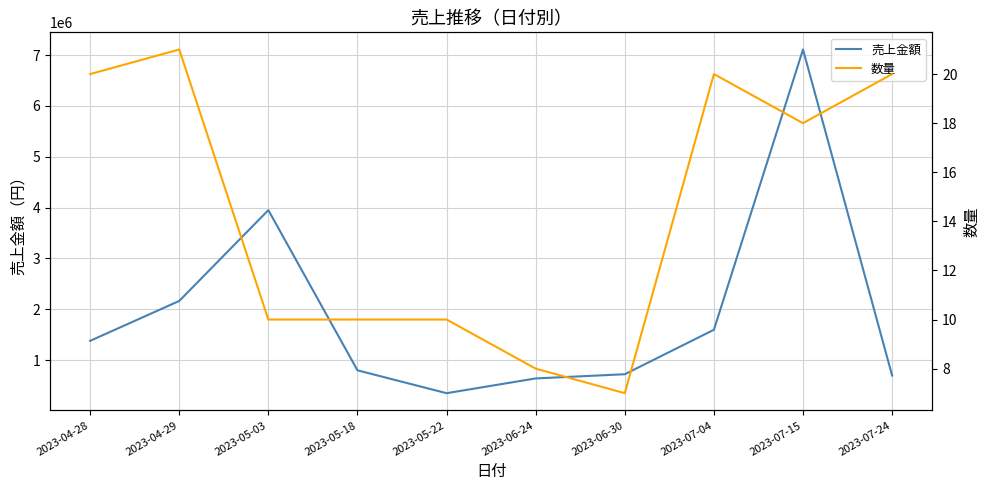

What is the greatest value displayed?

7110000